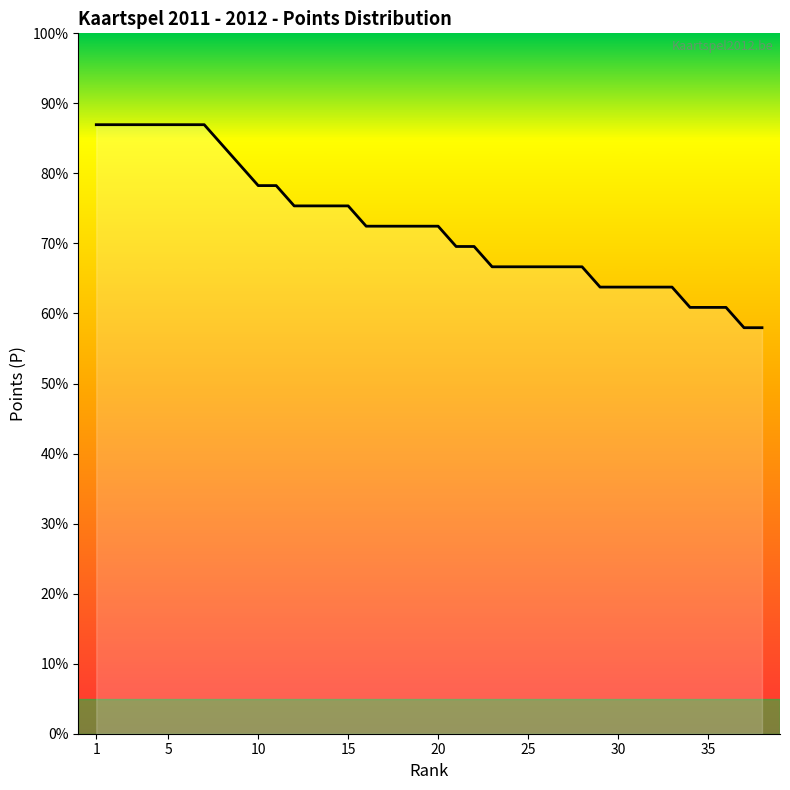

Rank the categories by value from lowest to highest.

37, 38, 34, 35, 36, 29, 30, 31, 32, 33, 23, 24, 25, 26, 27, 28, 21, 22, 16, 17, 18, 19, 20, 12, 13, 14, 15, 10, 11, 9, 8, 1, 2, 3, 4, 5, 6, 7